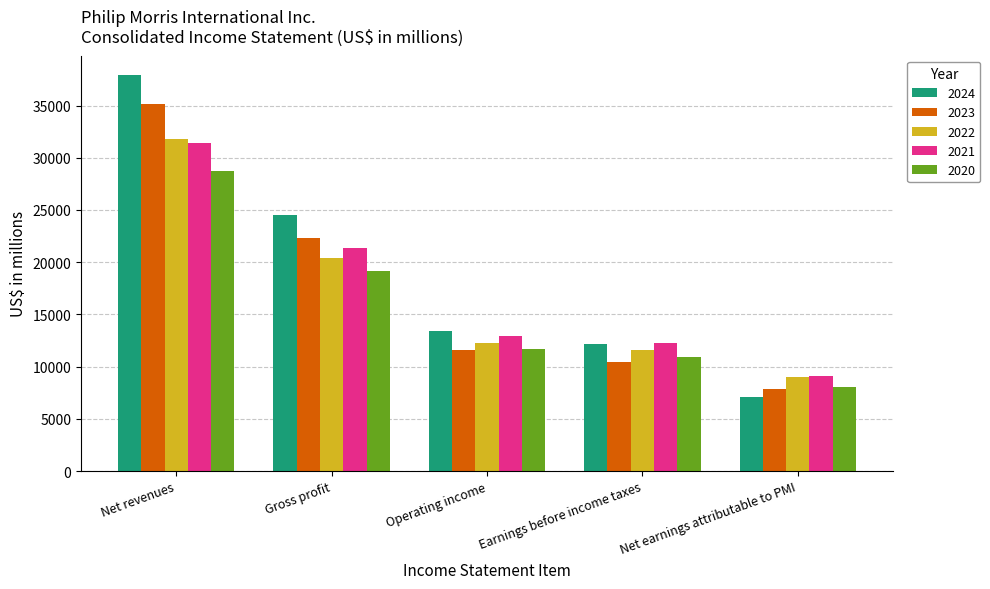

What is the spread (max minus min) of values at Net revenues?

9184